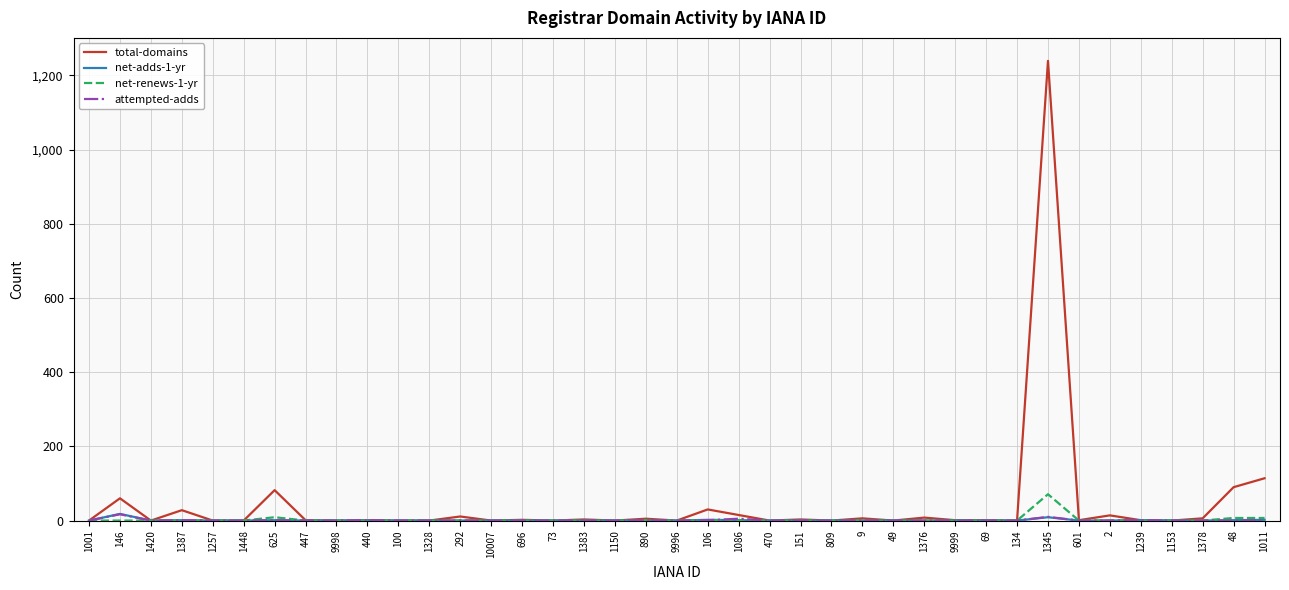

What position from the right is 1001?

39